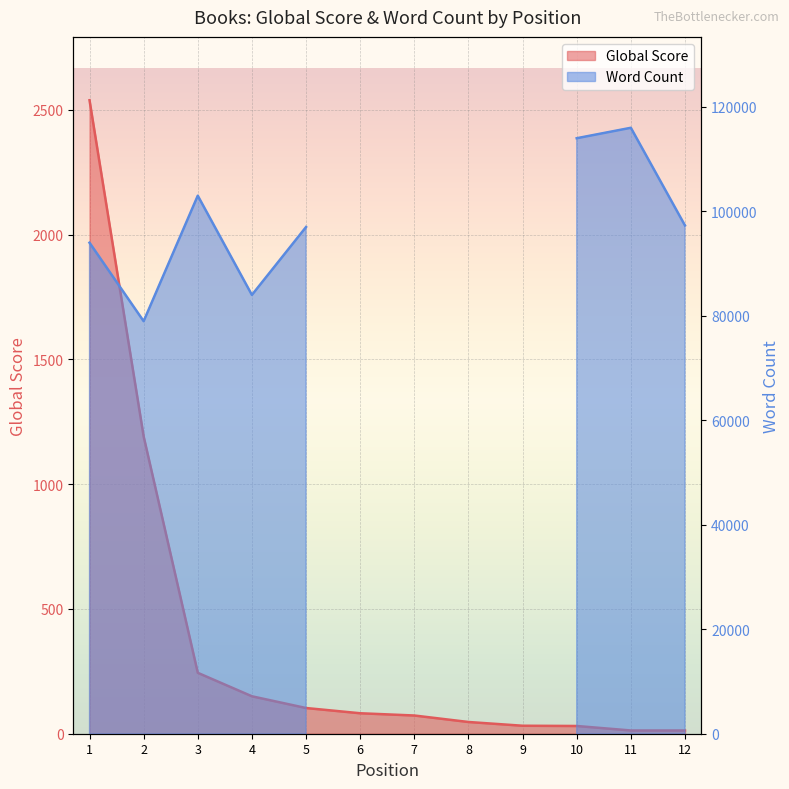

What is the smallest value displayed?

13